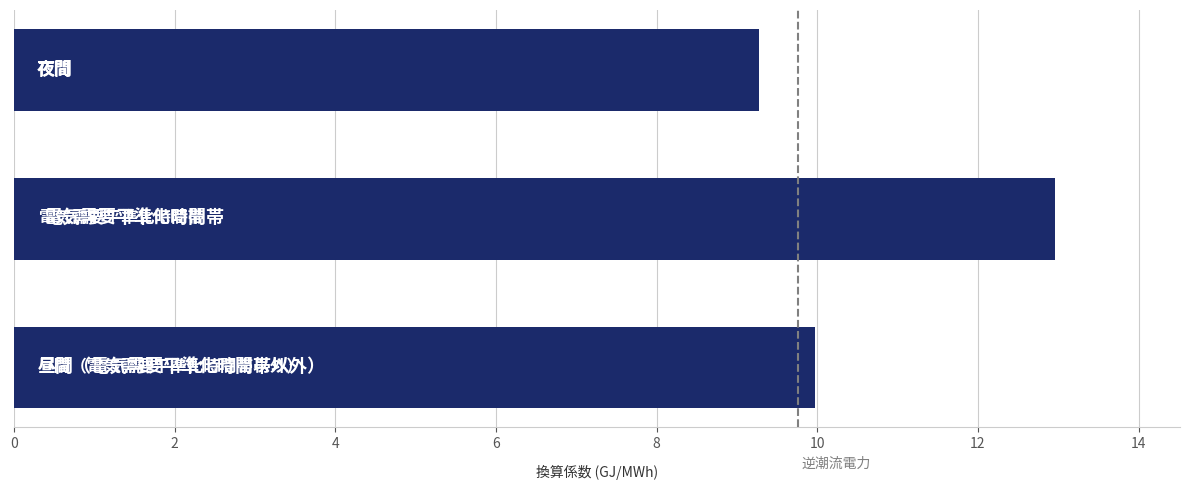

What is the greatest value displayed?

13.0